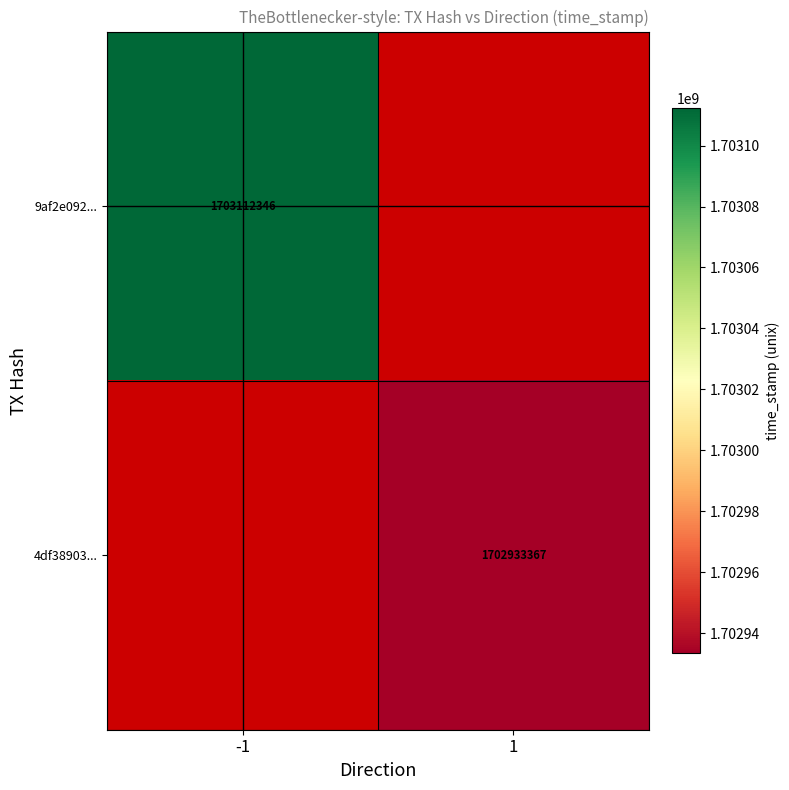

Count the number of categories in the chart.

2